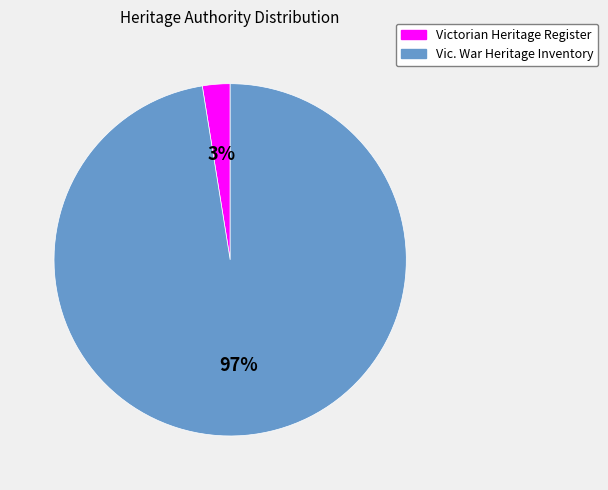

To the nearest percent, what percentage of the pie is Vic. War Heritage Inventory?

97%